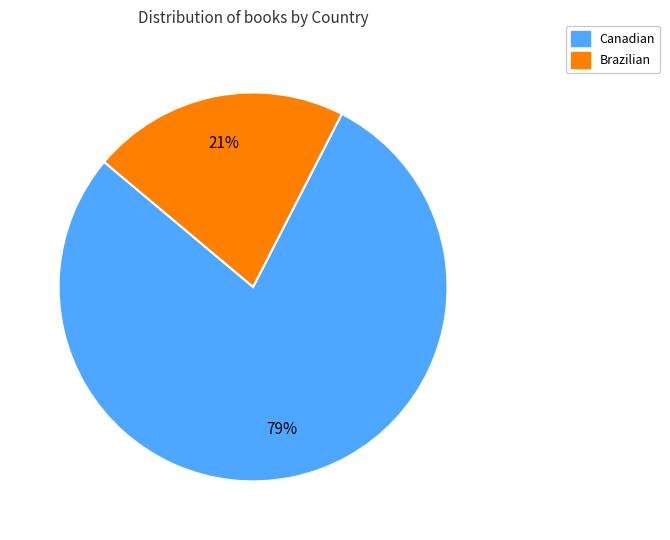

The Canadian slice represents 79% of the pie. True or false?

True